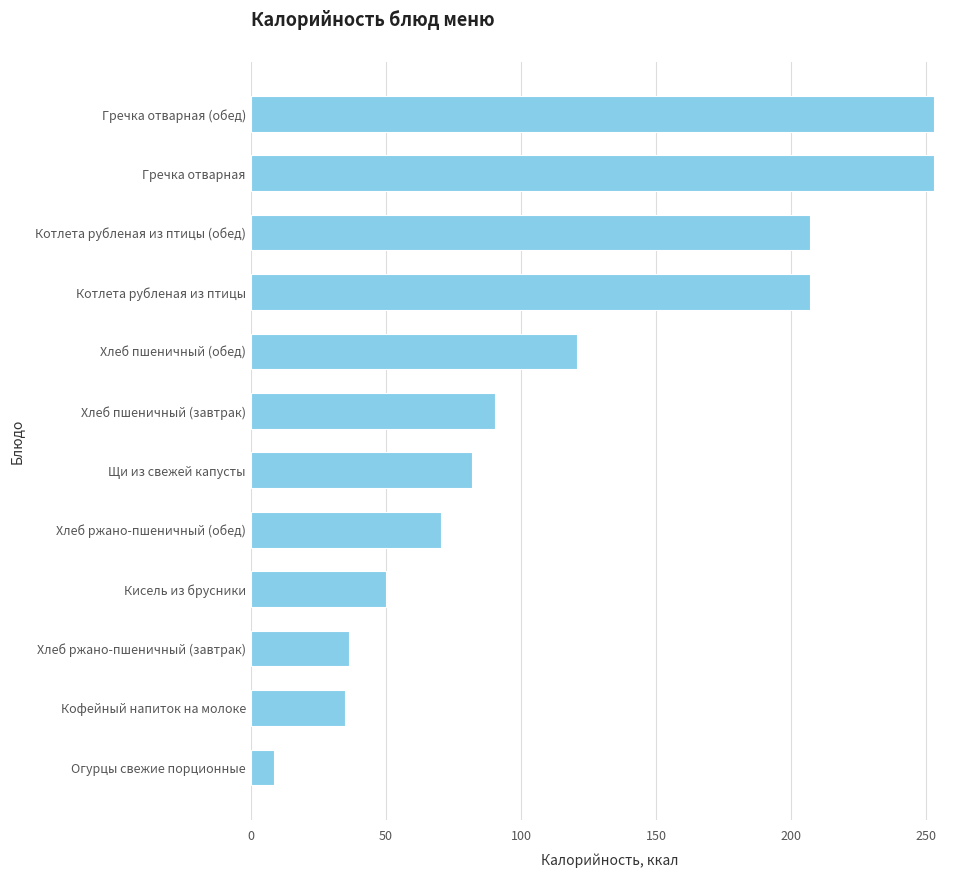

How many distinct data groups are displayed?

1